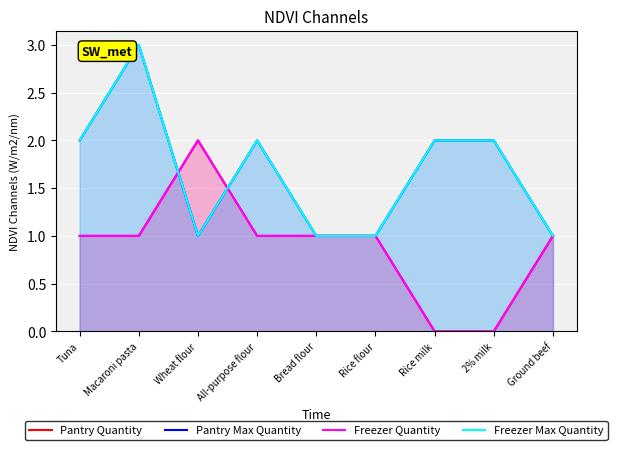

How many values in the Freezer Max Quantity series exceed 2?

1